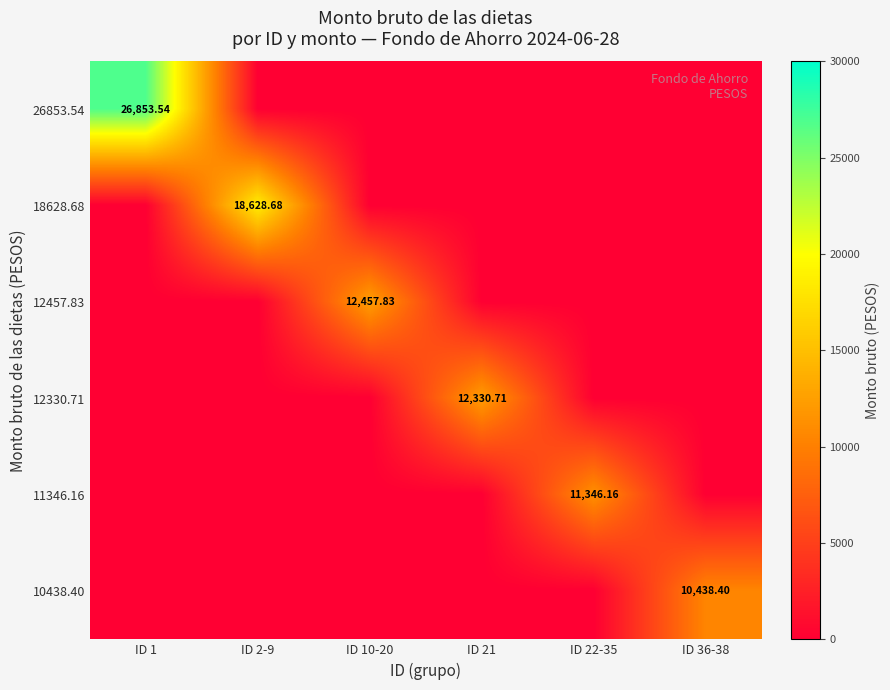

At which label is 11346.16 closest to 5673?

ID 1